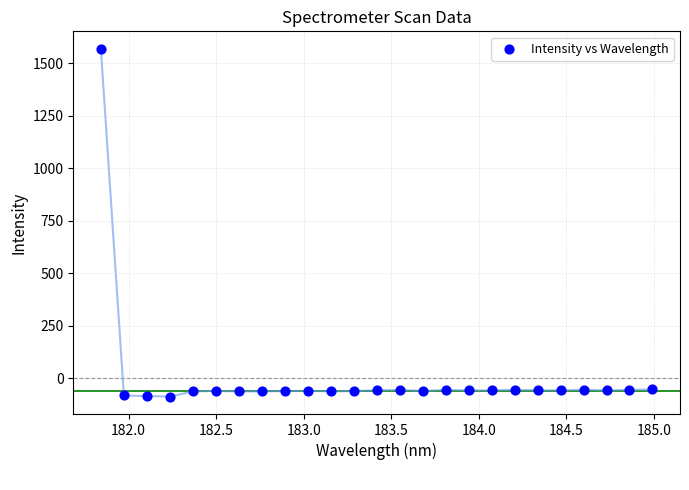

What is the range of X values (max minus min)?

3.1